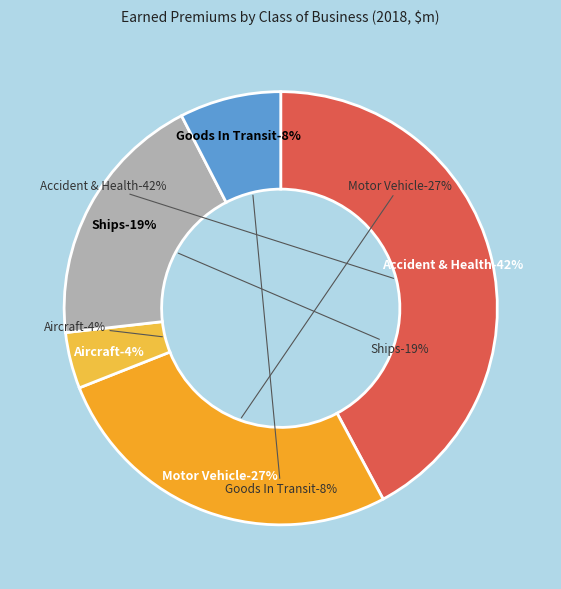

Between Accident & Health and Motor Vehicle, which is larger?

Accident & Health